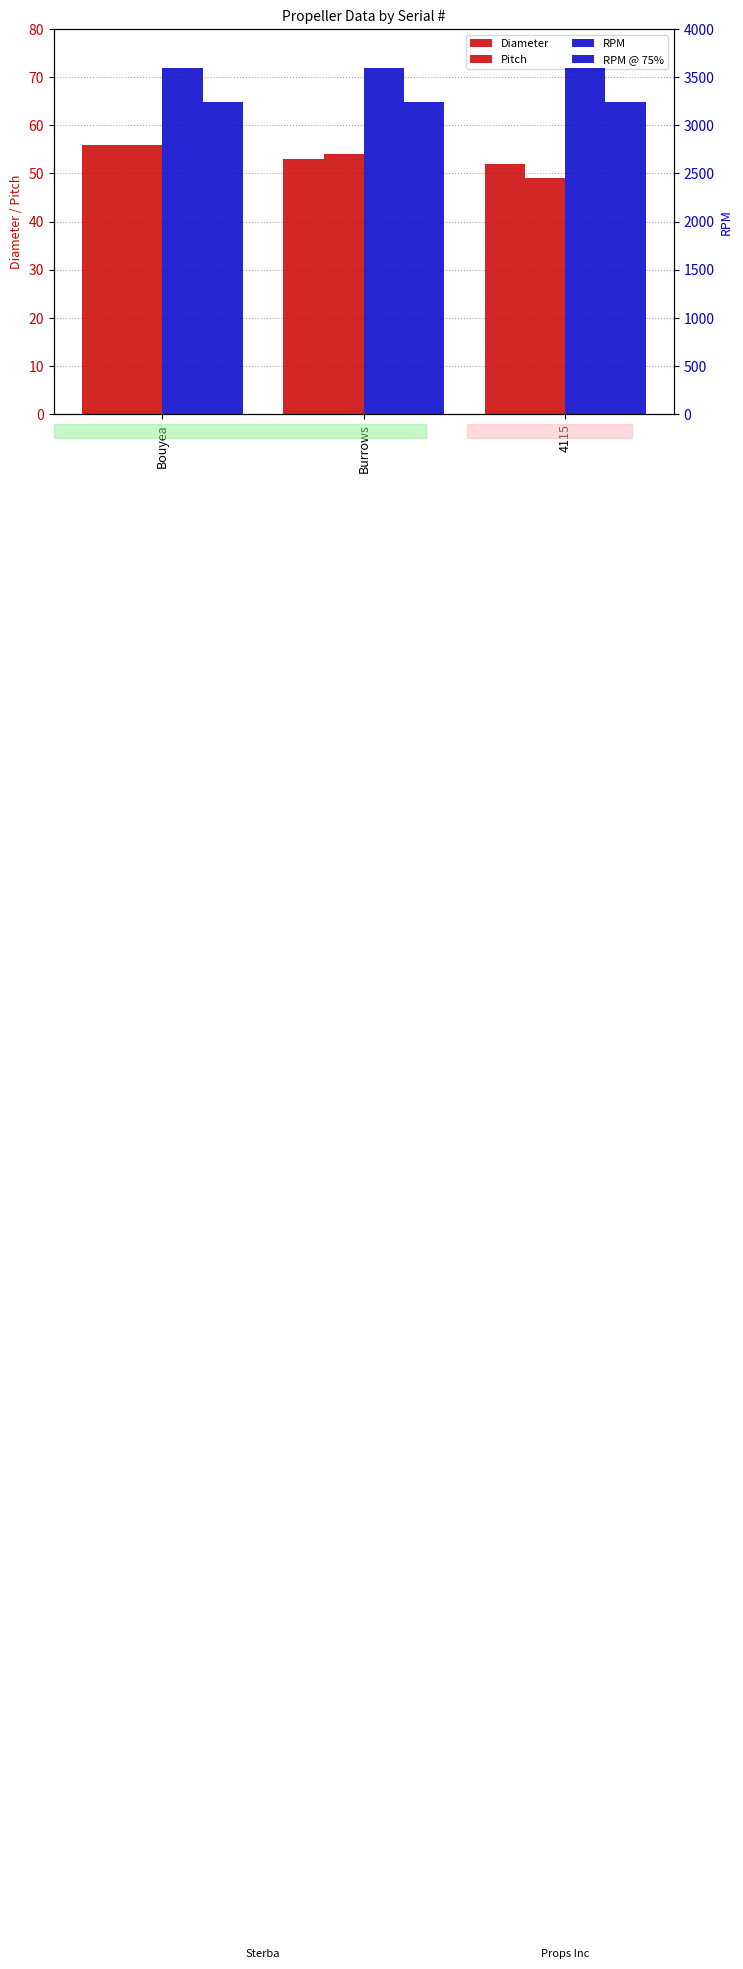

What is the spread (max minus min) of values at Burrows?

3547